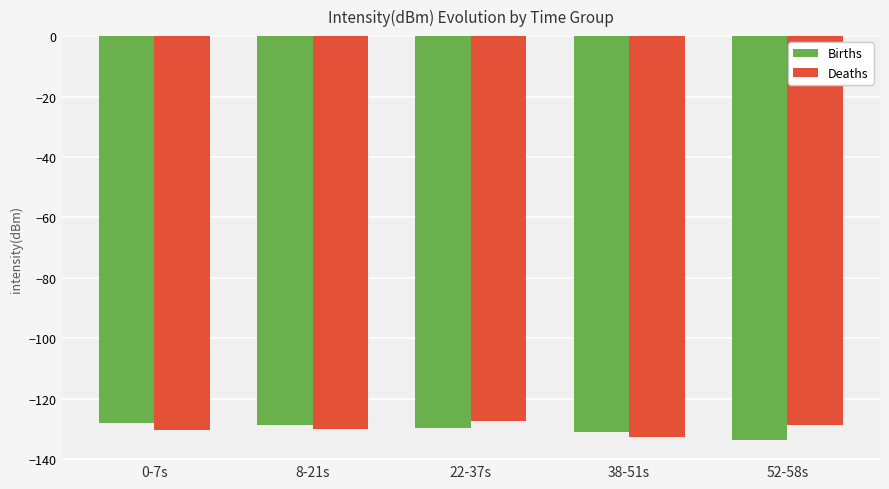

What is the difference between the maximum and minimum values in the Deaths series?

5.1